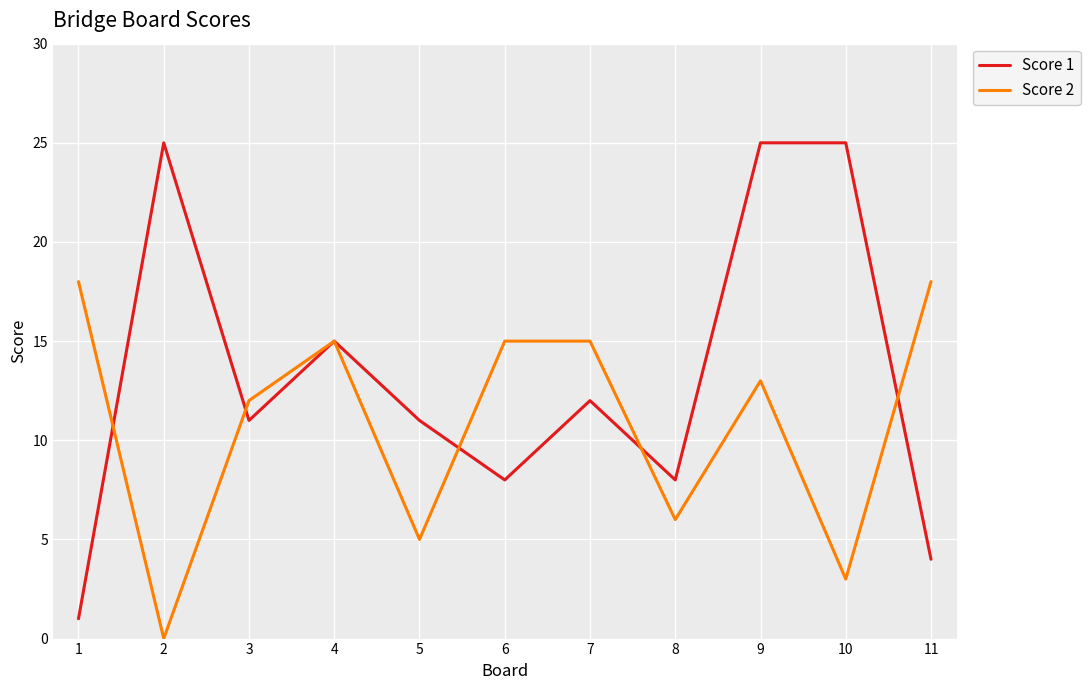

Does the chart display data point markers on the line(s)?

No